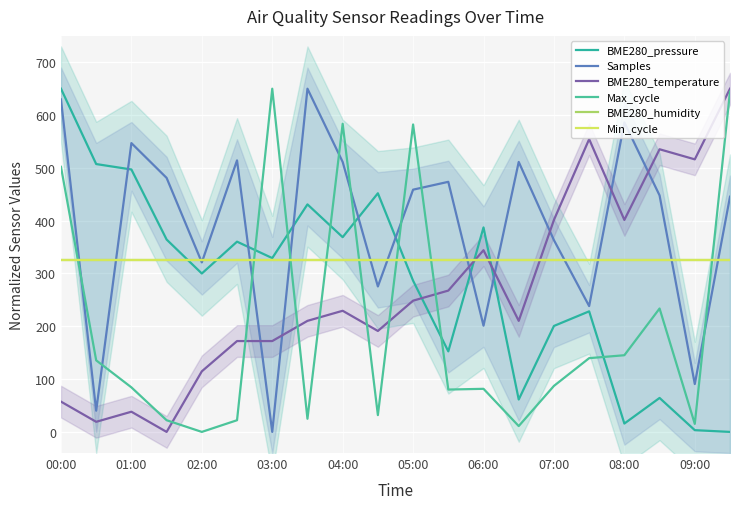

Is it true that Max_cycle equals 5.3 at 13?

False